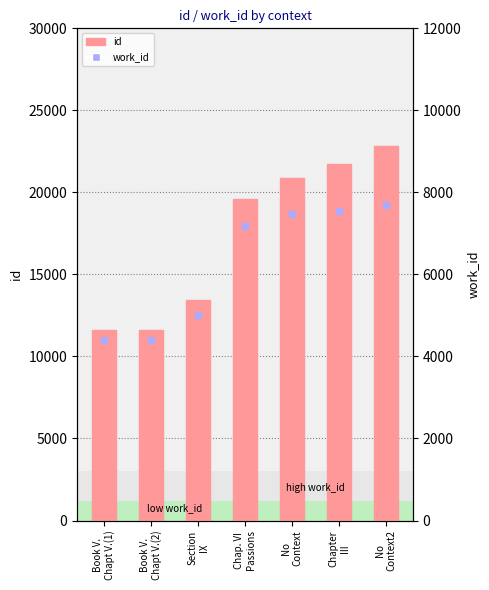

Which series contains the highest Y value?

id